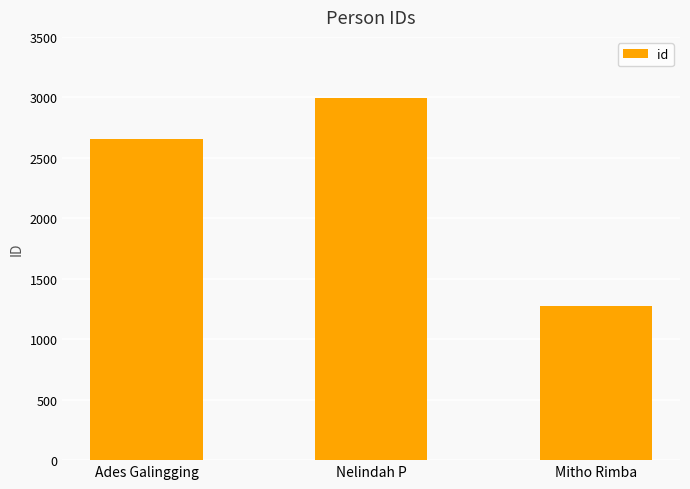

How many categories are shown in the chart?

3